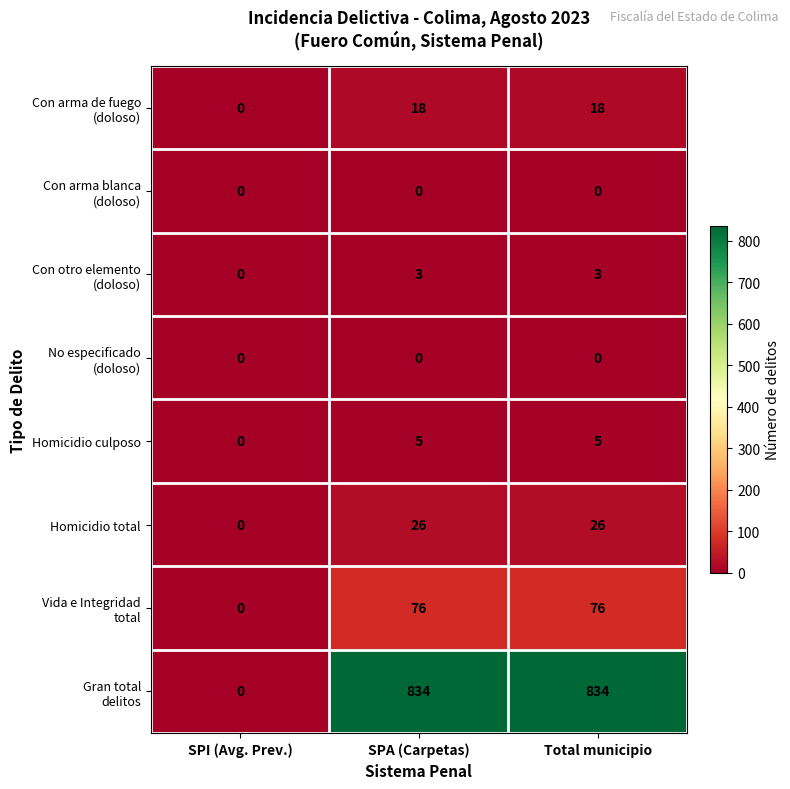

What is the spread (max minus min) of values at SPA (Carpetas)?

834